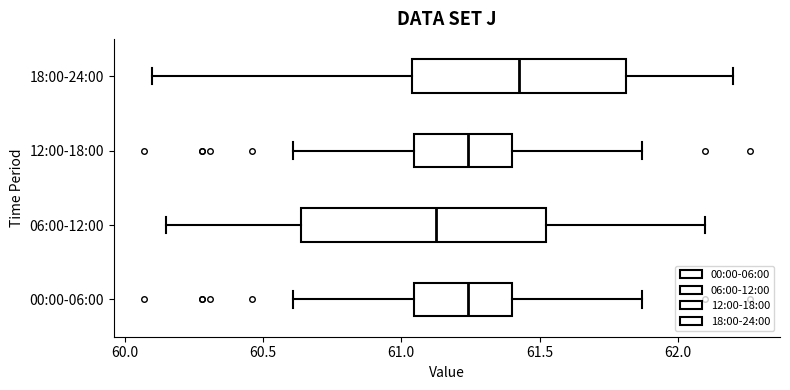

Where does the median line of the box for 00:00-06:00 sit on the x-axis? The values are not printed on the chart, so give them approximately, as read against the axis.

61.25